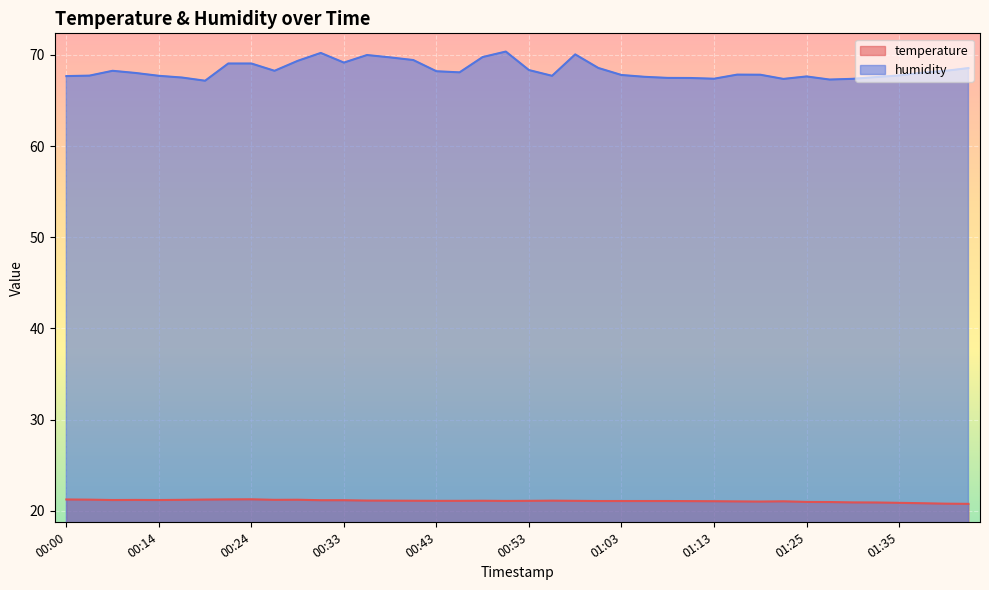

At which category is the sum across all series the highest?

00:50